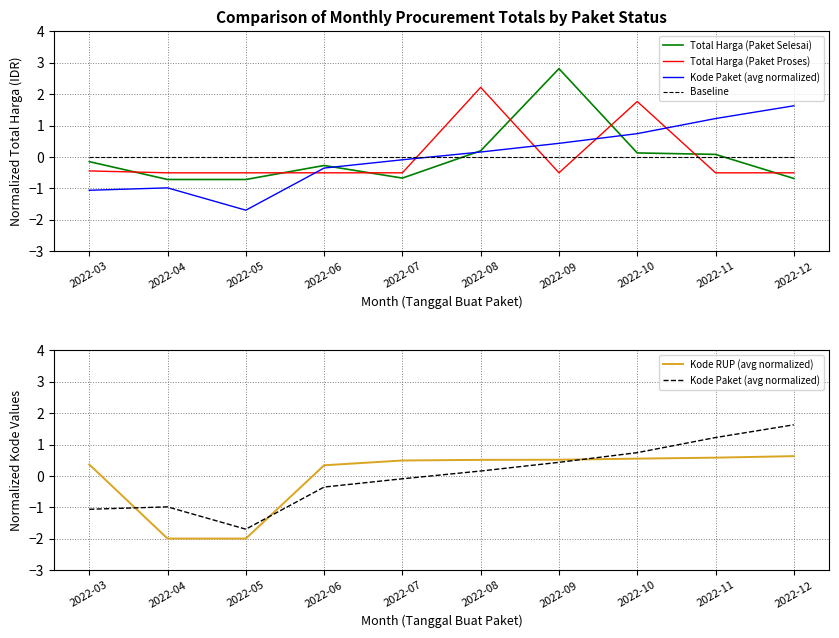

What is the approximate value of Kode RUP (avg normalized) at 2022-05?

-2.0